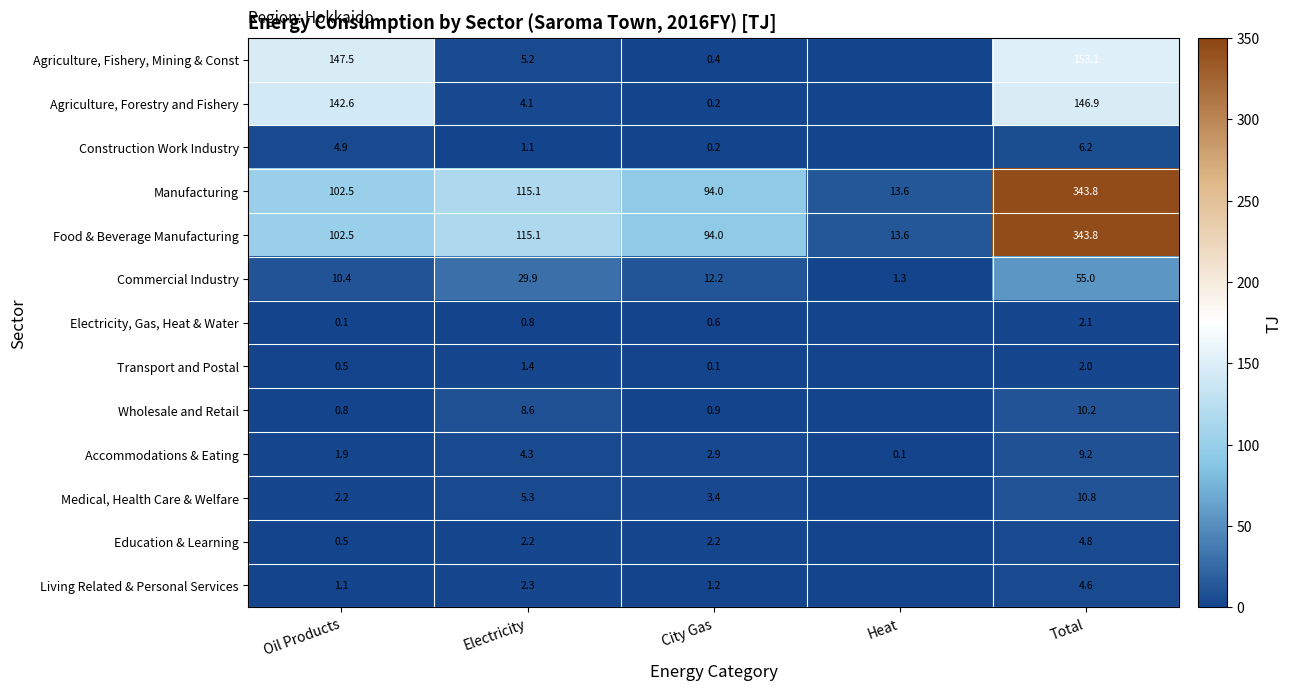

What is the difference between the maximum and second lowest values in the Food & Beverage Manufacturing series?

249.8